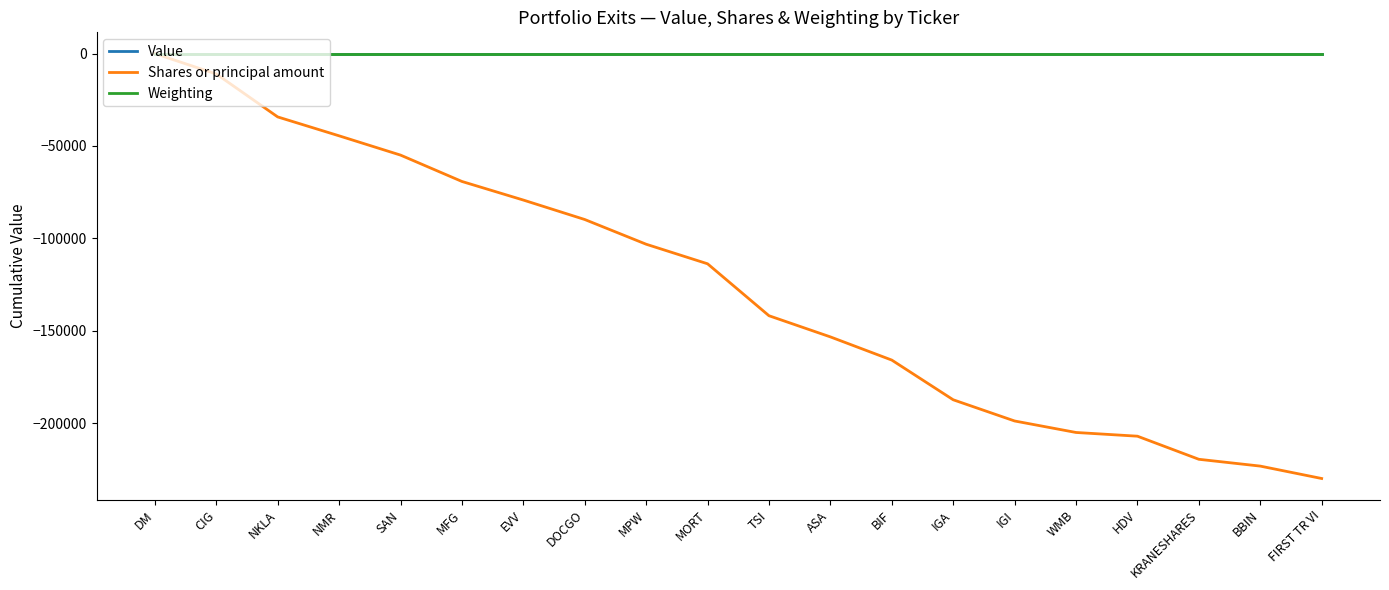

What is the spread (max minus min) of values at ASA?

153293.0